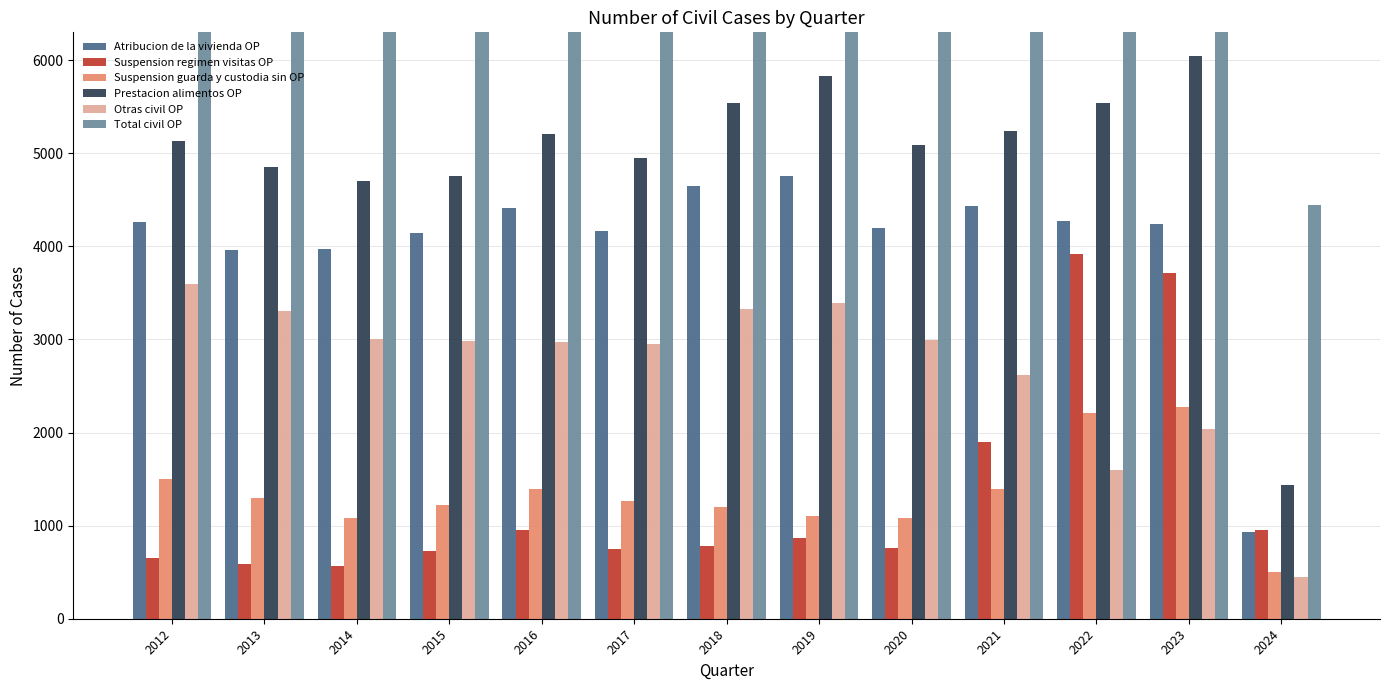

What is the total value across all series at 2019?

32301